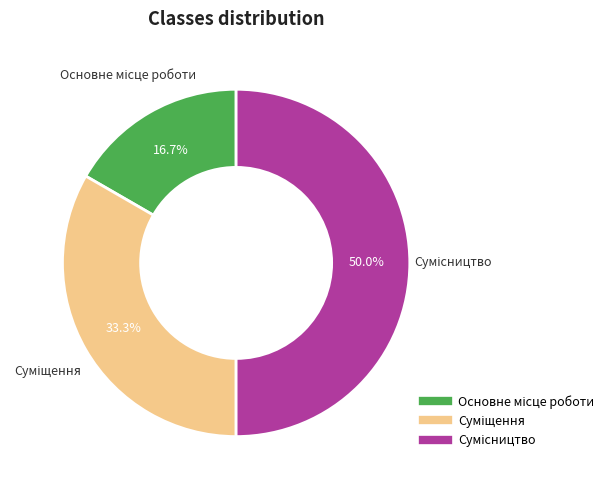

How many slices are in this pie chart?

3